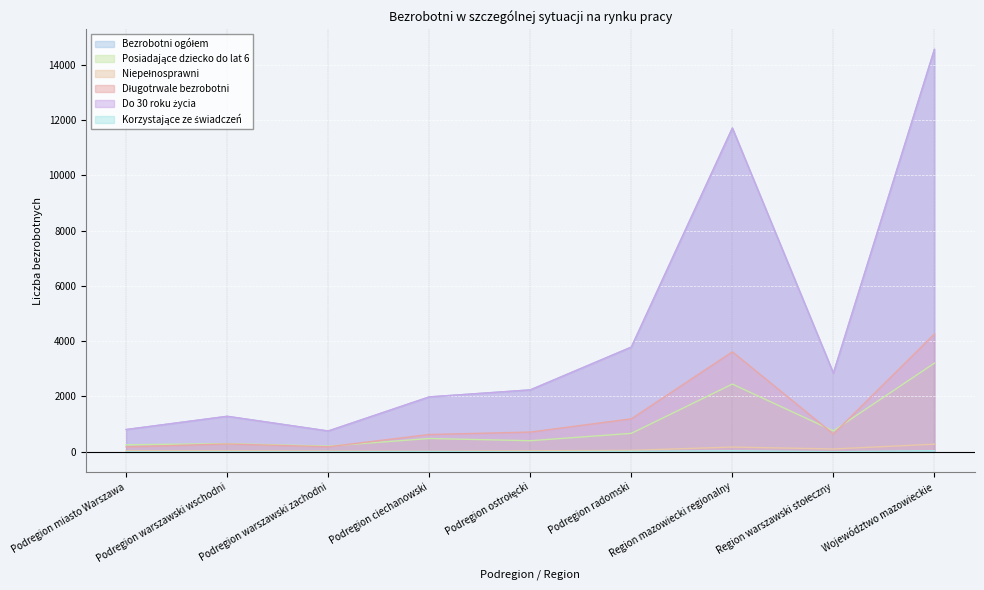

True or false: Korzystające ze świadczeń and Niepełnosprawni intersect in this chart.

False